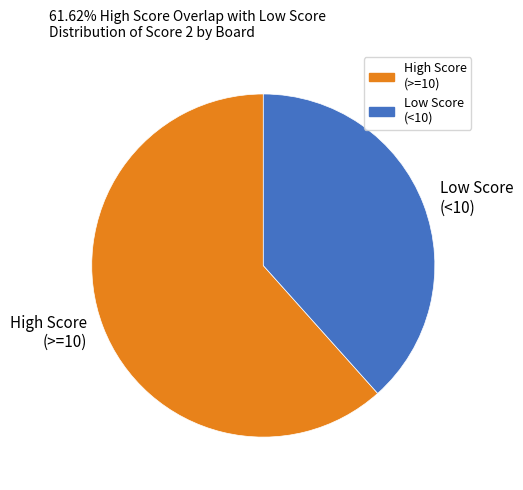

How many slices are in this pie chart?

2